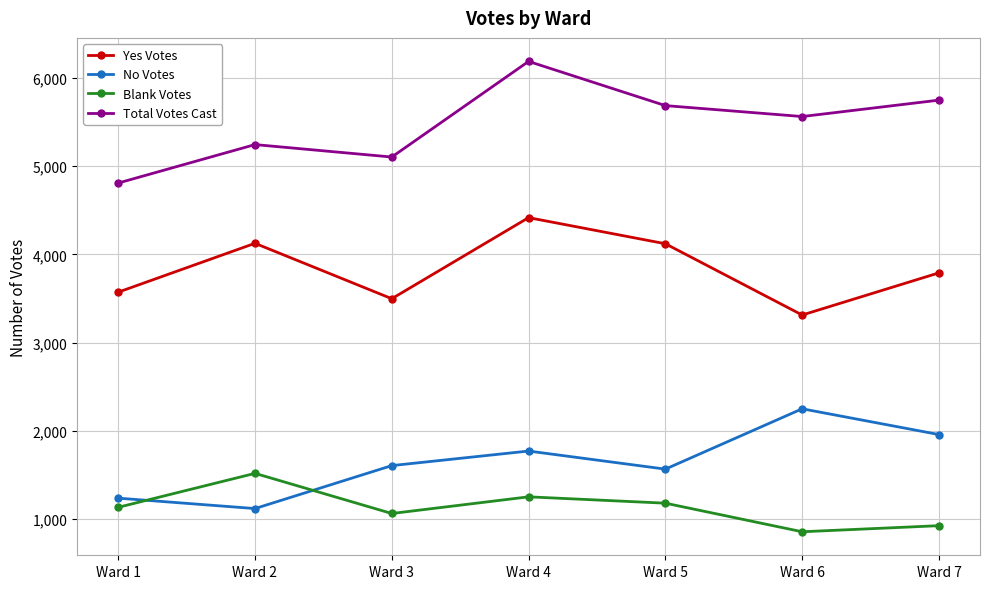

What is the difference between the second highest and second lowest values in the Blank Votes series?

327